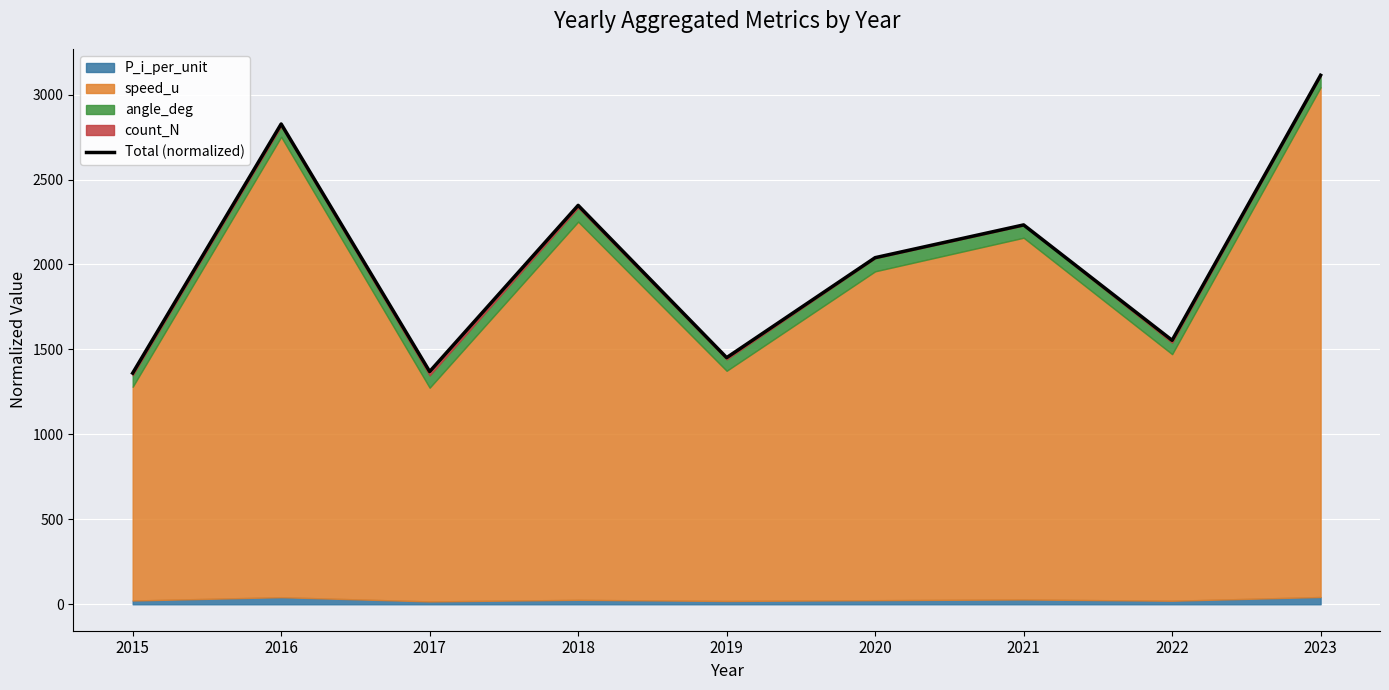

True or false: there are more than 2 points higher than both neighbors.

True